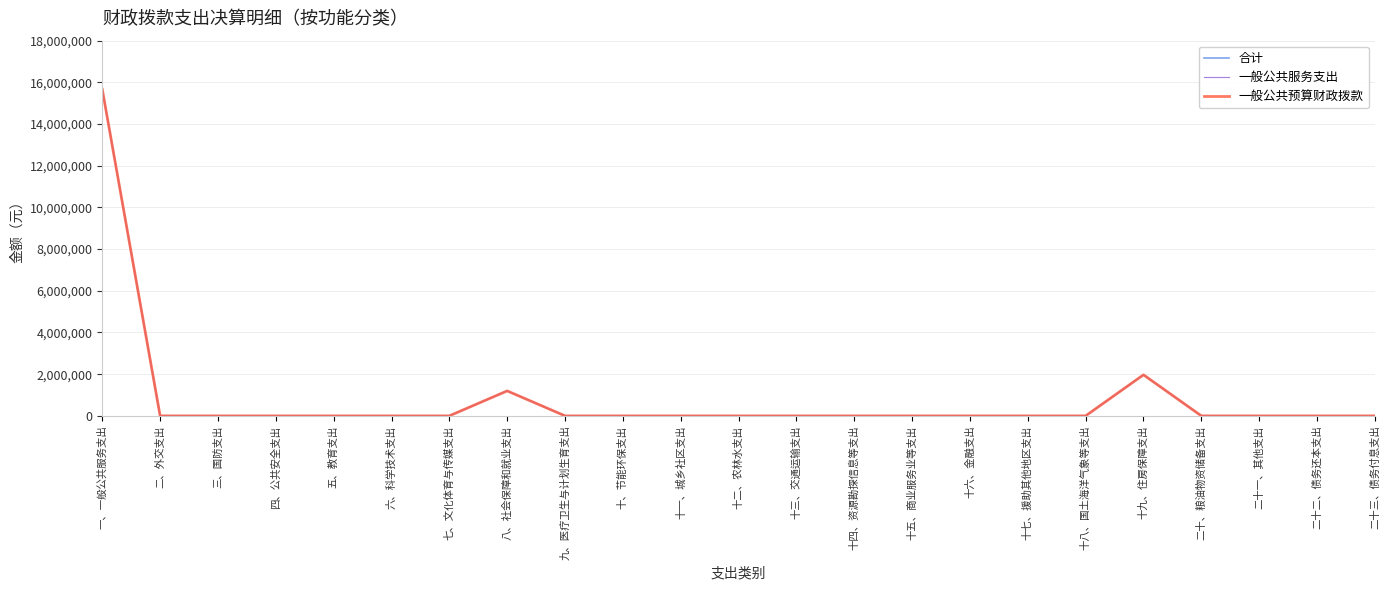

What is the difference between the 合计 values at 十九、住房保障支出 and 九、医疗卫生与计划生育支出?

1968514.1